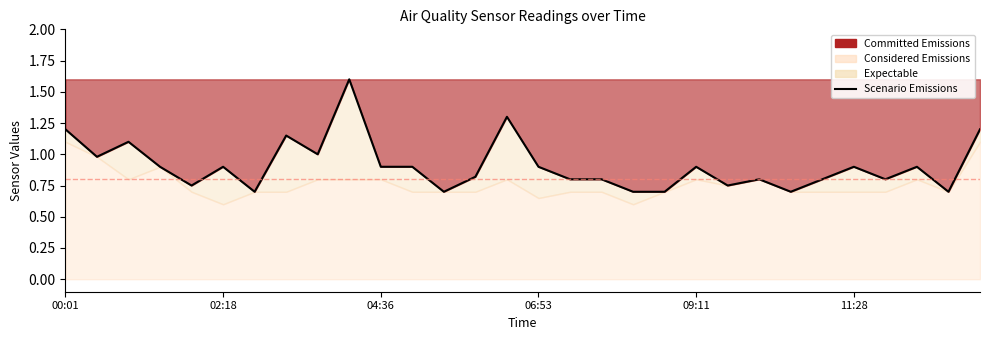

What is the change in value from 19 to 27?

+0.2